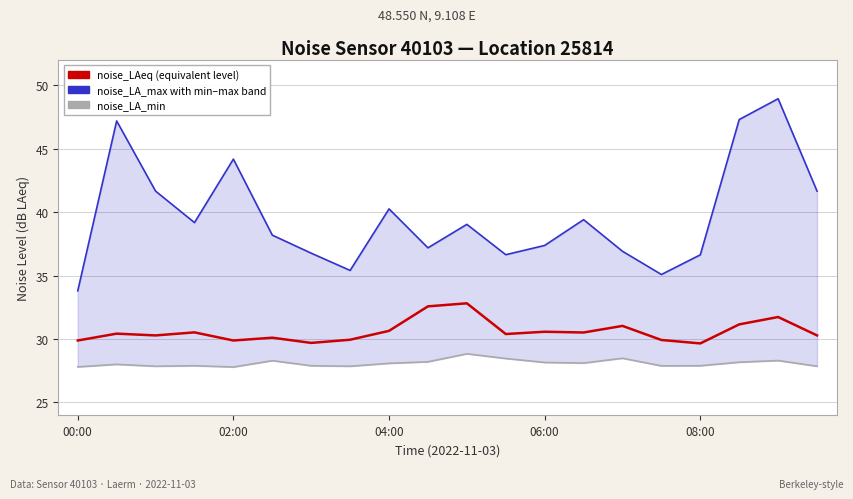

Reading right to left, what are all the values shown in this chart?

noise_LA_max: 41.6	48.9	47.3	36.6	35.1	36.9	39.4	37.4	36.6	39.0	37.2	40.2	35.4	36.8	38.2	44.2	39.2	41.6	47.2	33.8
noise_LA_min: 27.9	28.3	28.2	27.9	27.9	28.5	28.1	28.1	28.5	28.8	28.2	28.1	27.9	27.9	28.3	27.8	27.9	27.9	28.0	27.8
noise_LAeq: 30.3	31.7	31.1	29.6	29.9	31.0	30.5	30.6	30.4	32.8	32.6	30.6	29.9	29.7	30.1	29.9	30.5	30.3	30.4	29.9